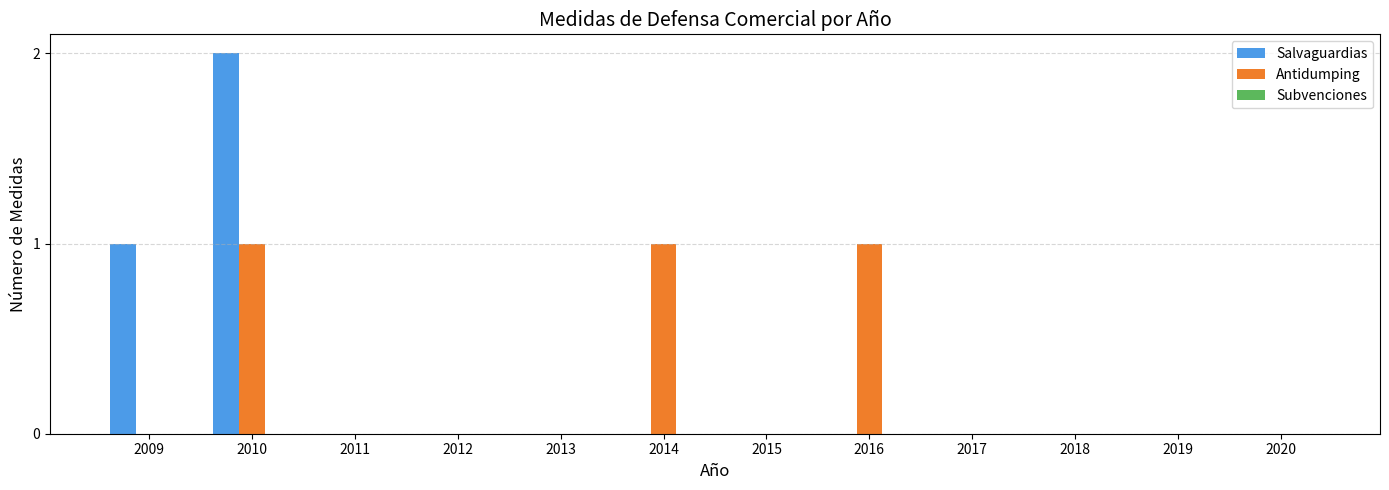

At which category is the sum across all series the highest?

2010